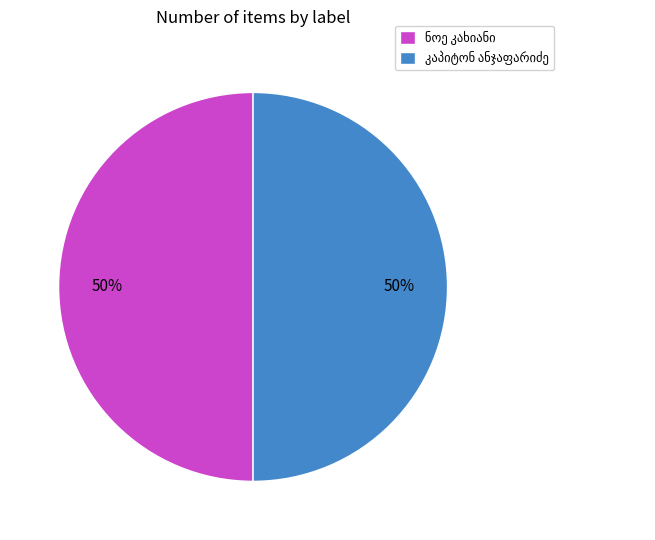

To the nearest percent, what is the average slice percentage?

50%